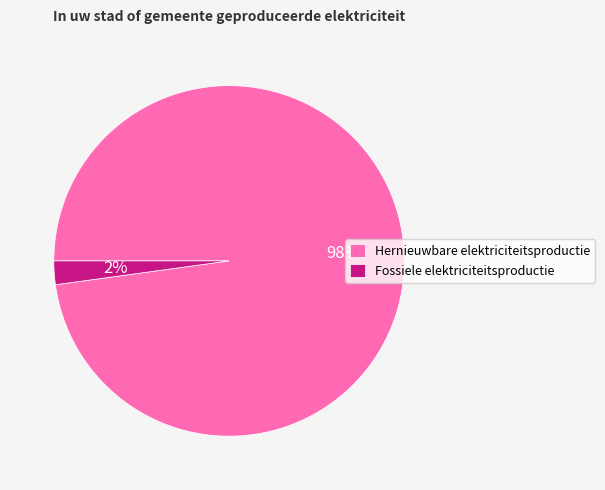

Which slice represents more than half of the pie?

Hernieuwbare elektriciteitsproductie